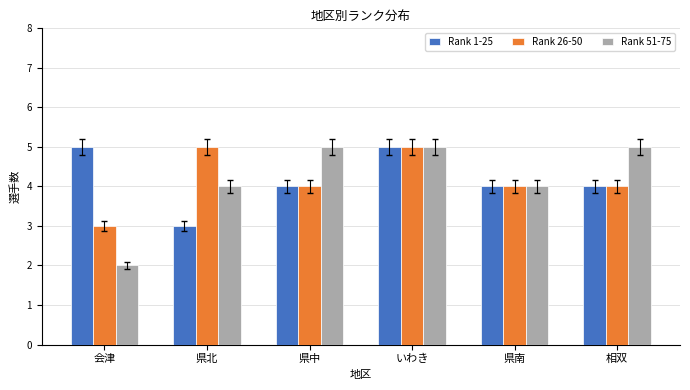

How many series are shown in this chart?

3